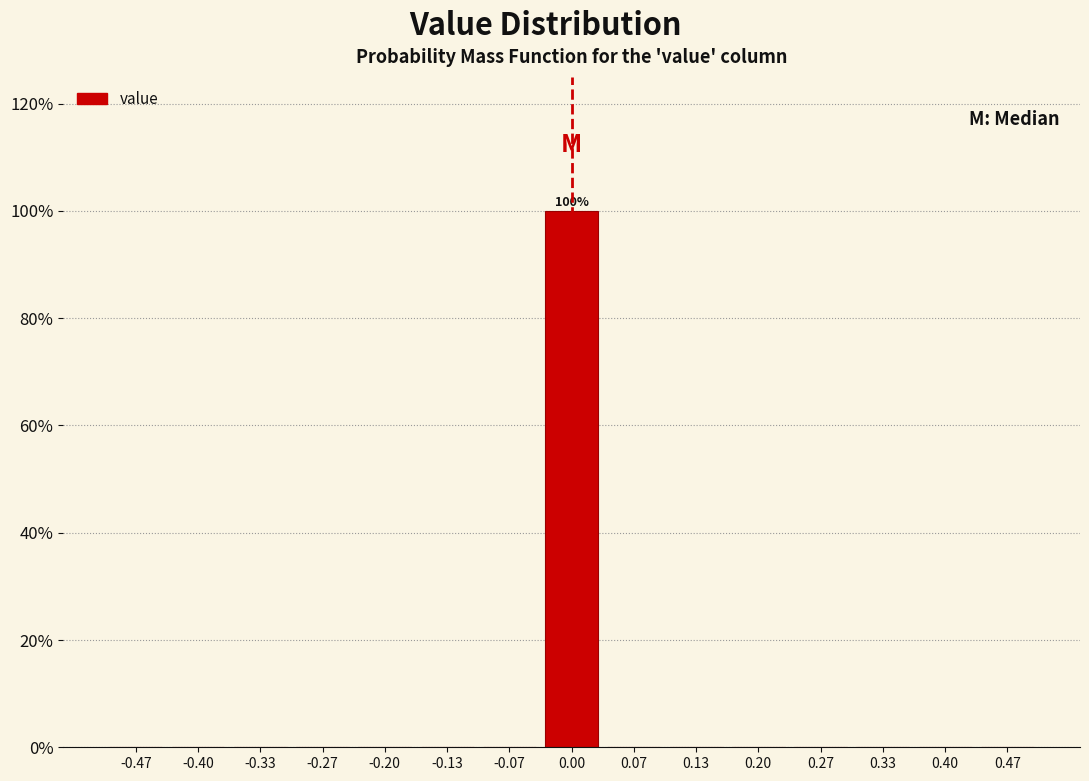

Over which range of the x-axis is the bar tallest?

-0.03 to 0.03